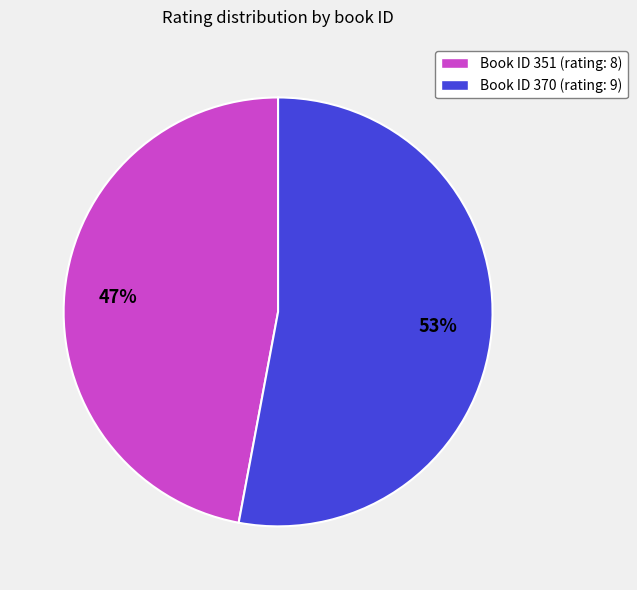

Between Book ID 370 (rating: 9) and Book ID 351 (rating: 8), which is larger?

Book ID 370 (rating: 9)